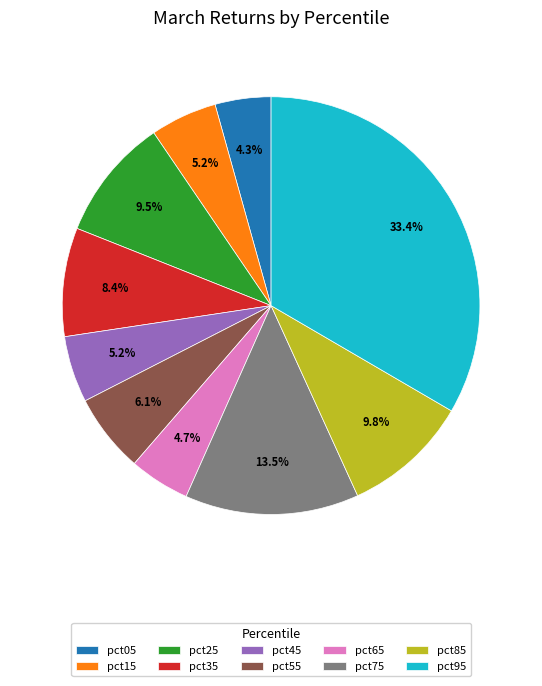

Is pct05 the majority of the pie?

No